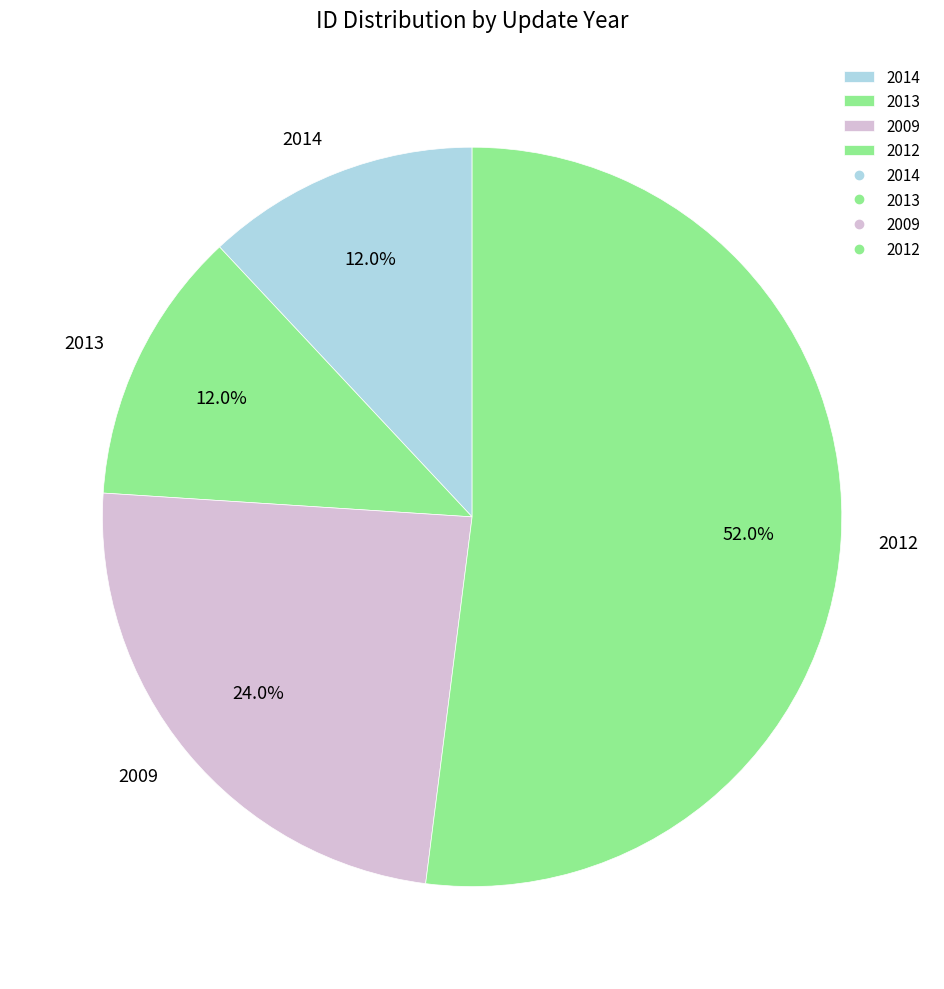

Combined, do 2009 and 2012 account for over 50%?

Yes